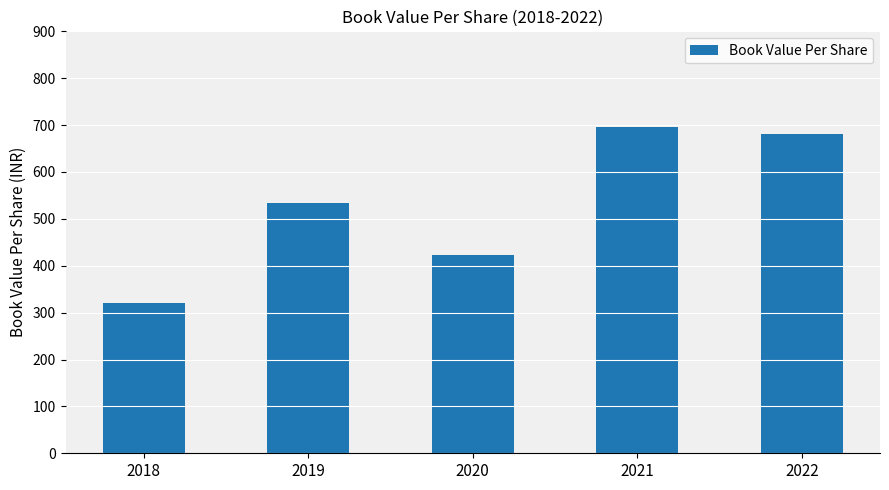

What is the sum of the values at 2021 and 2019?

1228.5